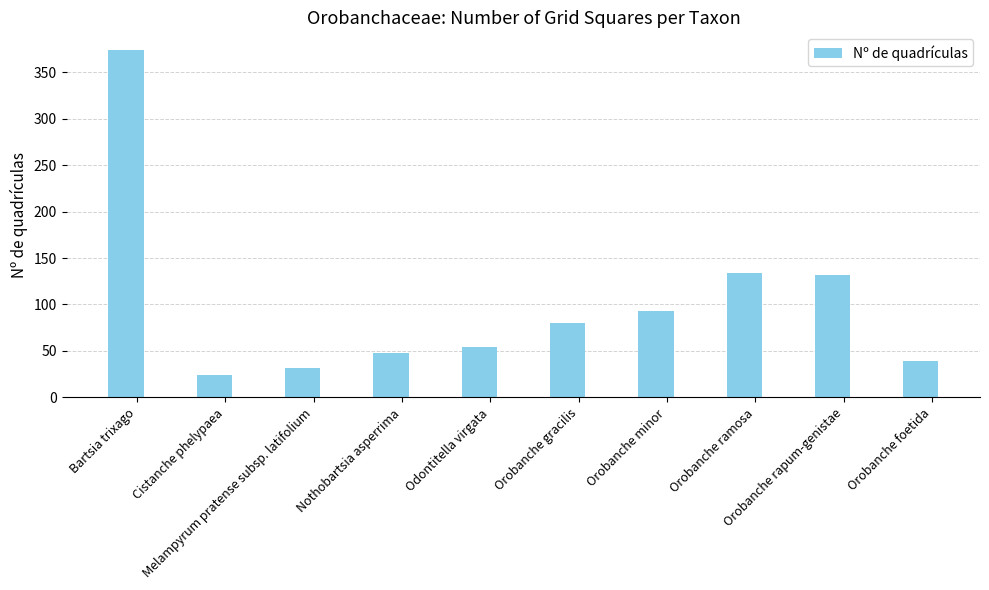

What is the maximum value shown in the chart?

374